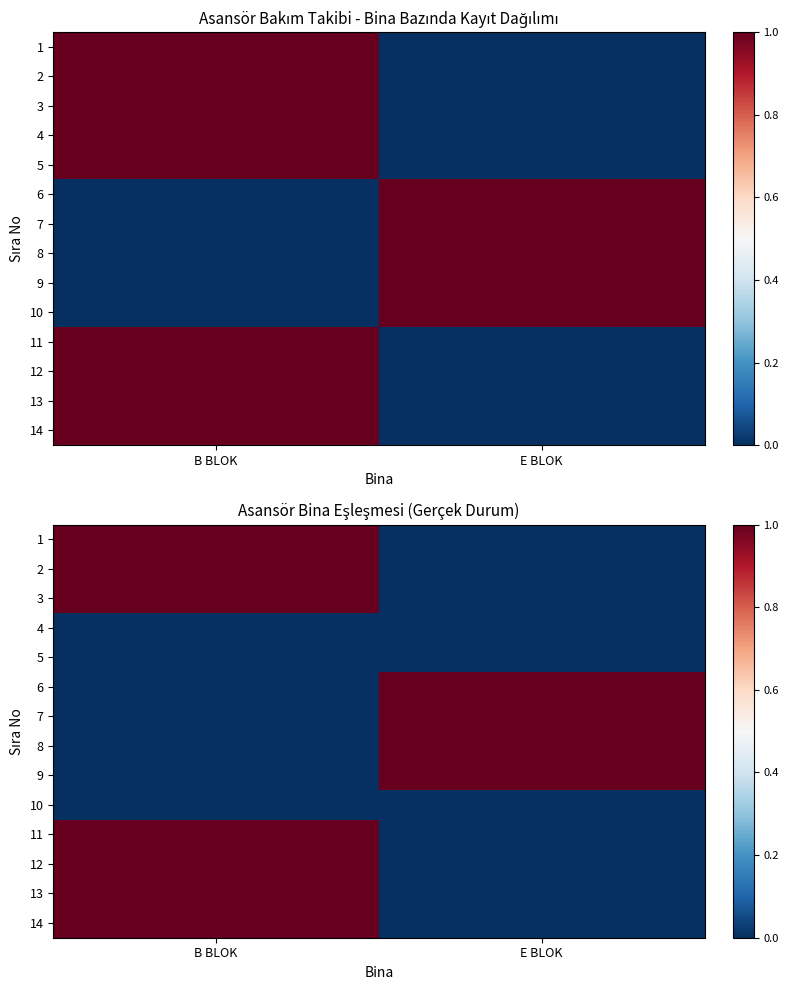

The 11 series shows 0 at E BLOK. True or false?

True